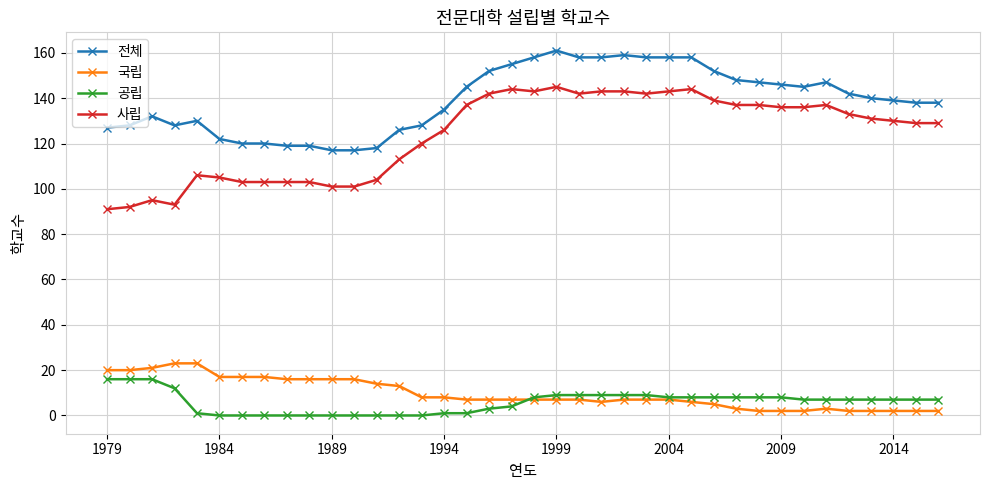

Which series has the widest spread of values?

사립